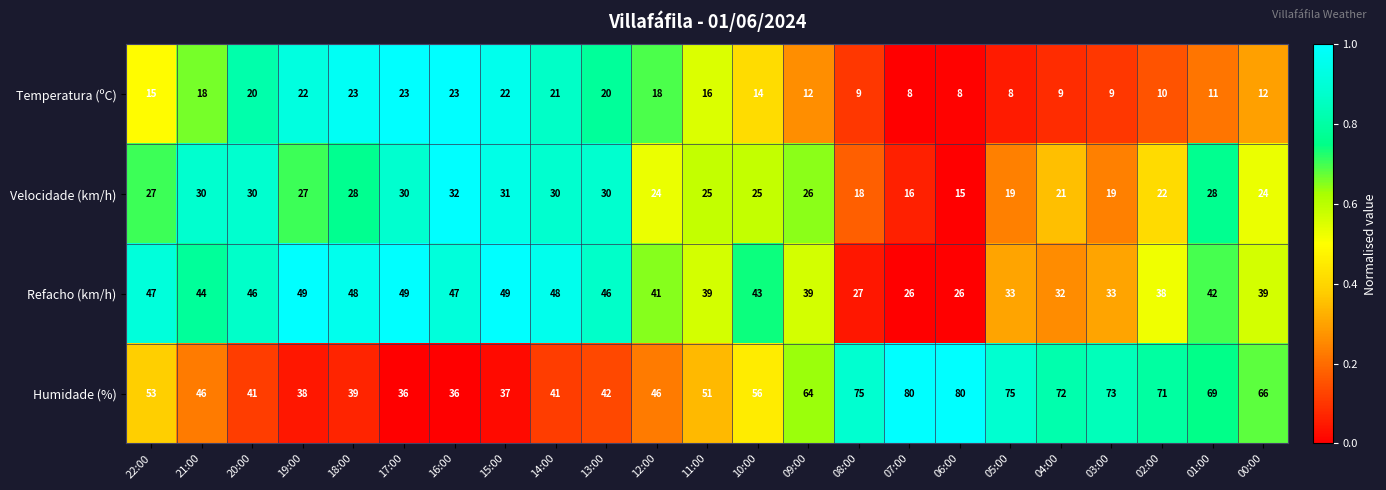

What is the minimum value for Velocidade (km/h)?

15